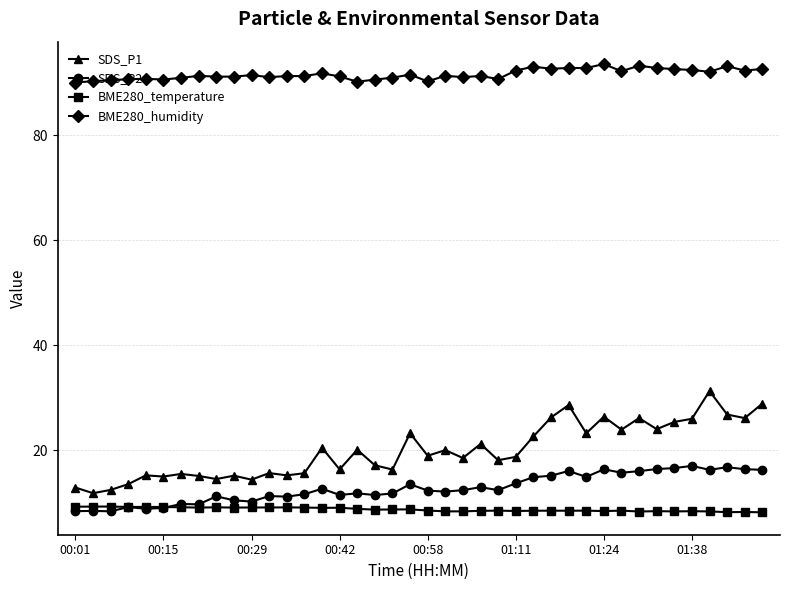

Which series has the largest range (max minus min)?

SDS_P1